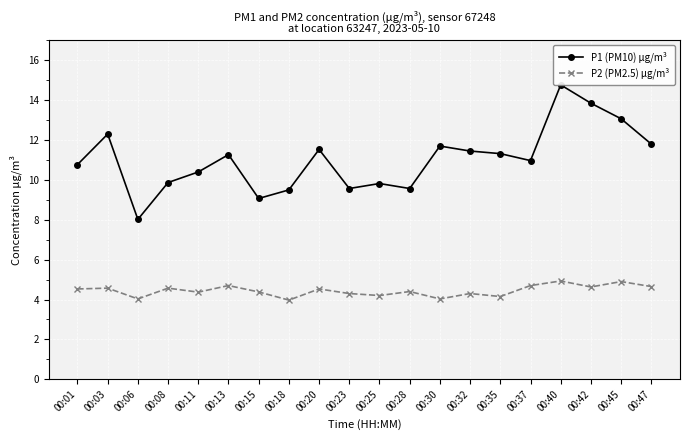

True or false: P2 (PM2.5) μg/m³ has a value of 2.7 at 00:23.

False